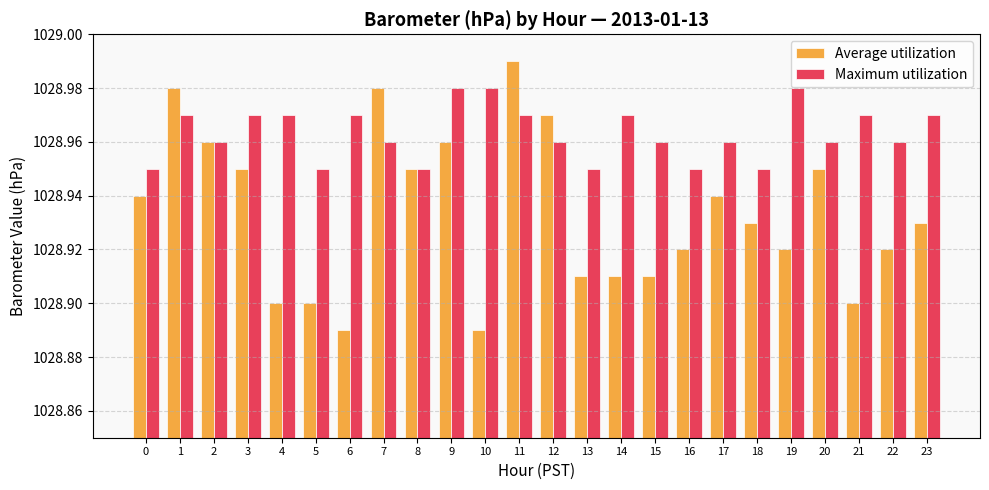

Which category has the highest value in the Average utilization series?

11